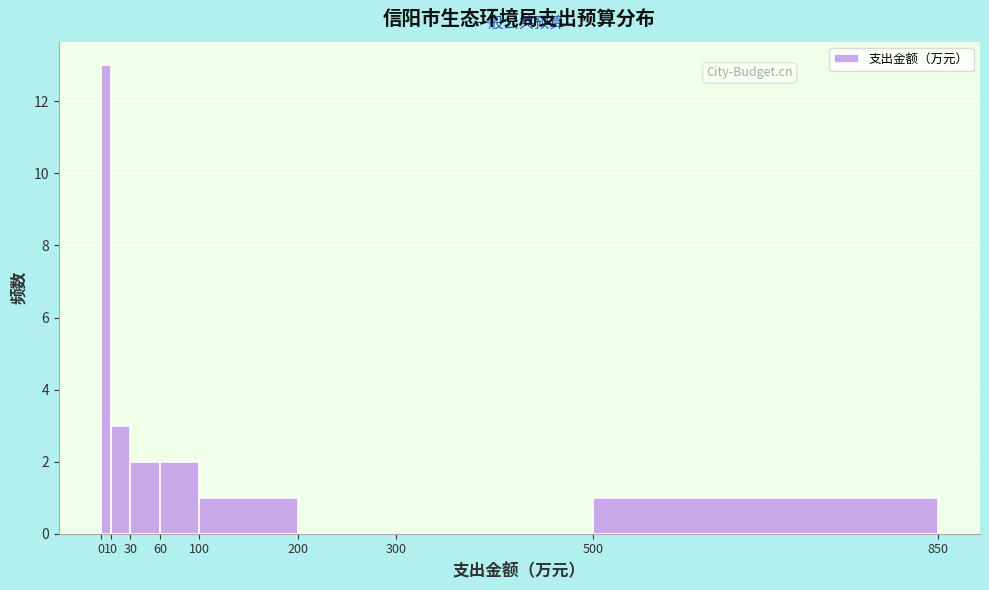

Reading left to right, list every bar in this chart as the range it spans on the x-axis followed by its height. The values are not printed on the chart, so give them approximately, as read against the axis.

0 to 10: 13
10 to 30: 3
30 to 60: 2
60 to 100: 2
100 to 200: 1
200 to 300: 0
300 to 500: 0
500 to 850: 1